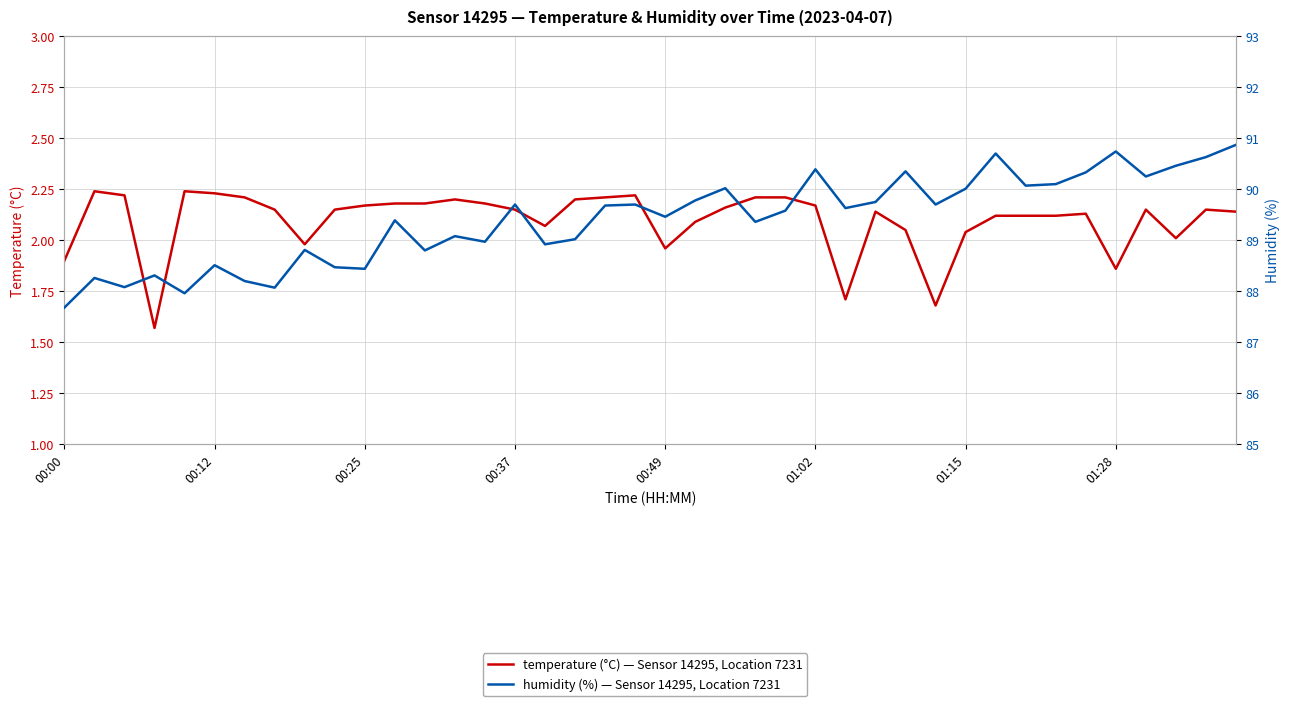

What is the average value of the humidity series?

89.4